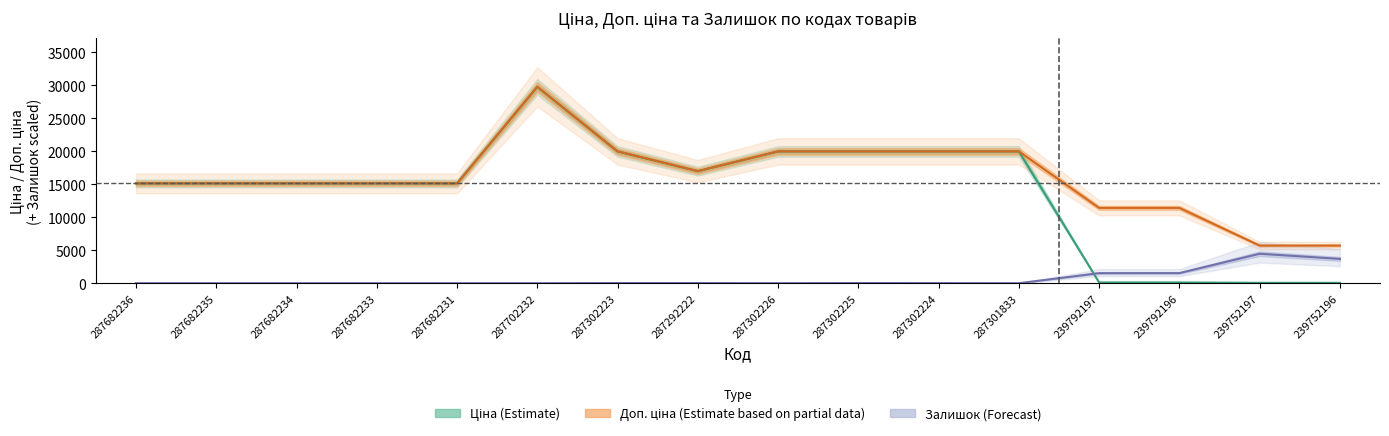

Reading left to right, extract all data points from this chart.

Ціна: 287682236=15120.0	287682235=15120.0	287682234=15120.0	287682233=15120.0	287682231=15120.0	287702232=29747.2	287302223=19964.2	287292222=16976.3	287302226=19964.2	287302225=19964.2	287302224=19964.2	287301833=19964.2	239792197=114.1	239792196=114.1	239752197=57.0	239752196=57.0
Доп. ціна: 287682236=15120.0	287682235=15120.0	287682234=15120.0	287682233=15120.0	287682231=15120.0	287702232=29747.2	287302223=19964.2	287292222=16976.3	287302226=19964.2	287302225=19964.2	287302224=19964.2	287301833=19964.2	239792197=11410.0	239792196=11410.0	239752197=5705.0	239752196=5705.0
Залишок: 287682236=0.0	287682235=0.0	287682234=0.0	287682233=0.0	287682231=0.0	287702232=0.0	287302223=26.4	287292222=21.1	287302226=5.3	287302225=26.4	287302224=15.8	287301833=0.0	239792197=1526.1	239792196=1531.4	239752197=4462.1	239752196=3685.8